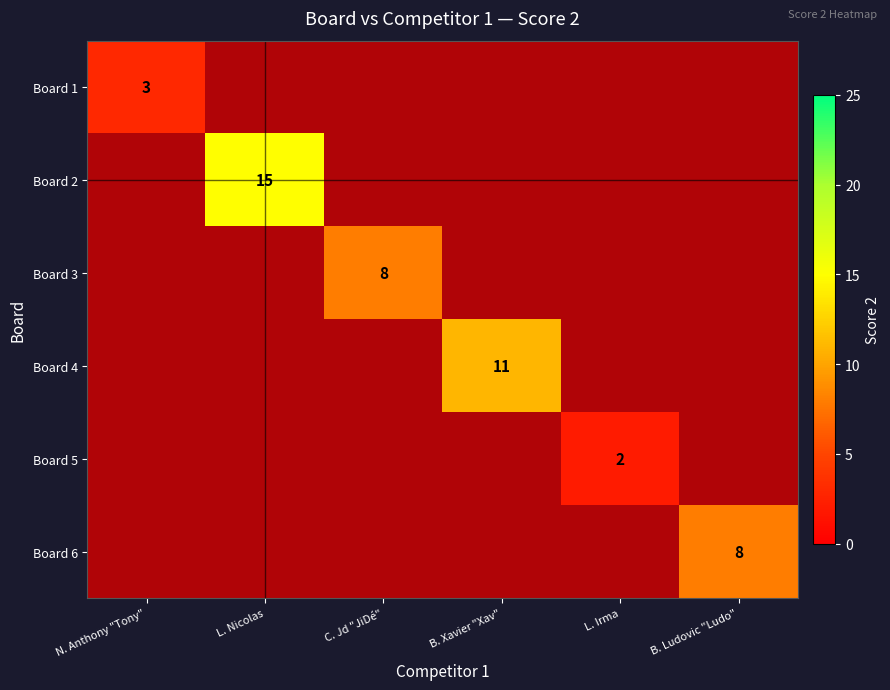

At how many categories does at least one series exceed 6?

4